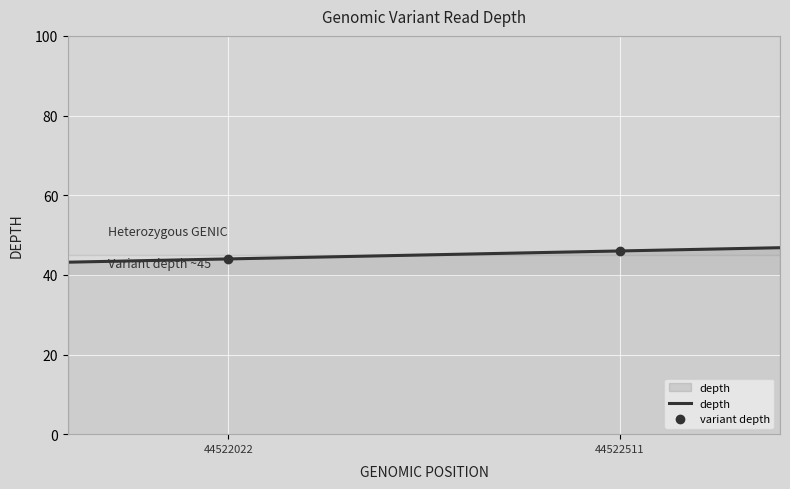

Which has a higher value, 44522022 or 44522511?

44522511